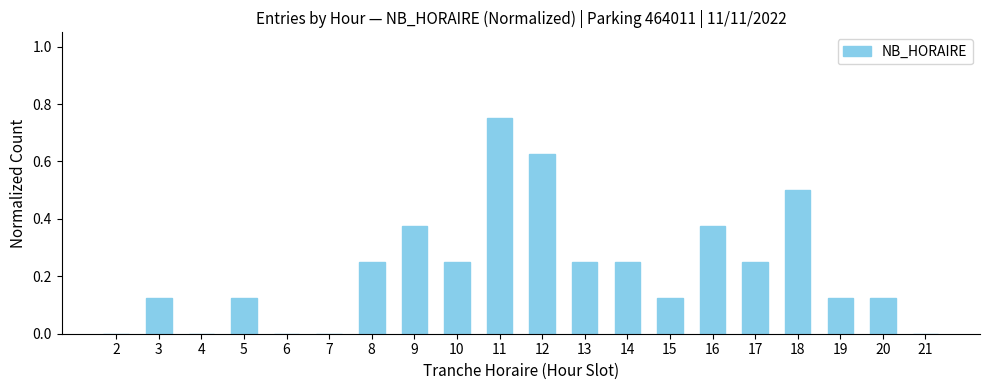

How many data points does each series have?

20